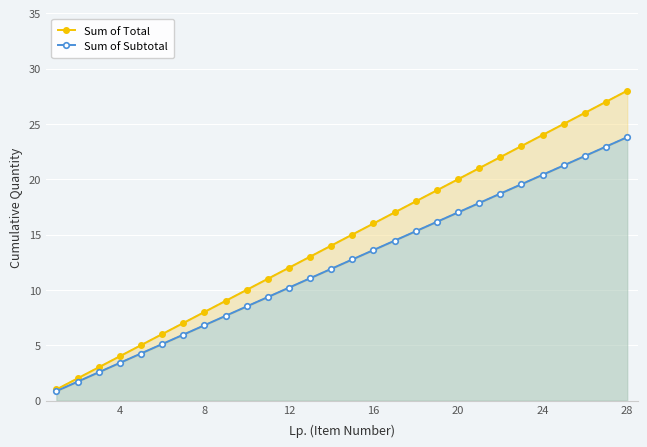

What is the lowest value of the Sum of Total series?

1.0